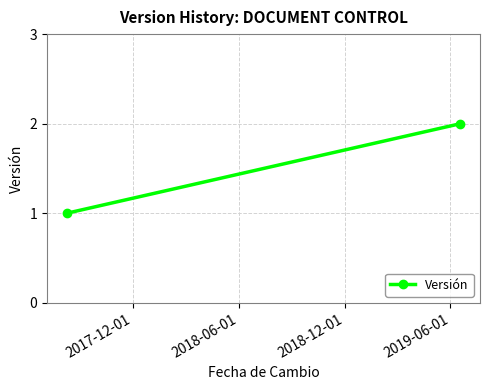

How many lines are shown in the chart?

1